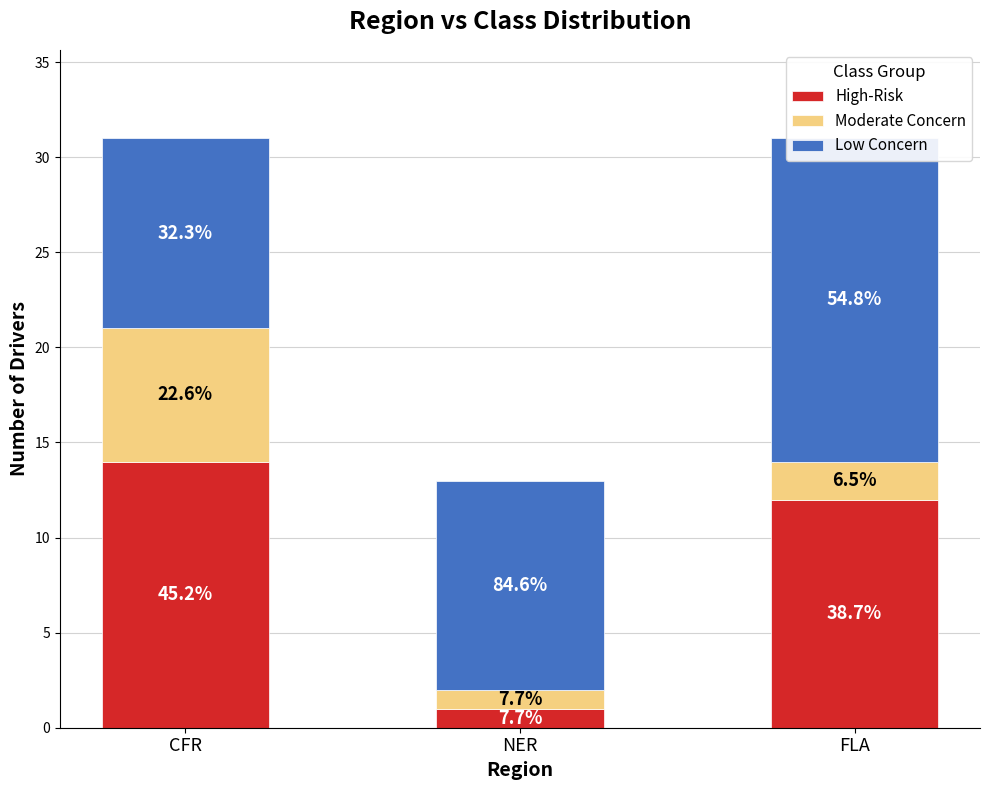

Between FLA and CFR, which is larger?

CFR